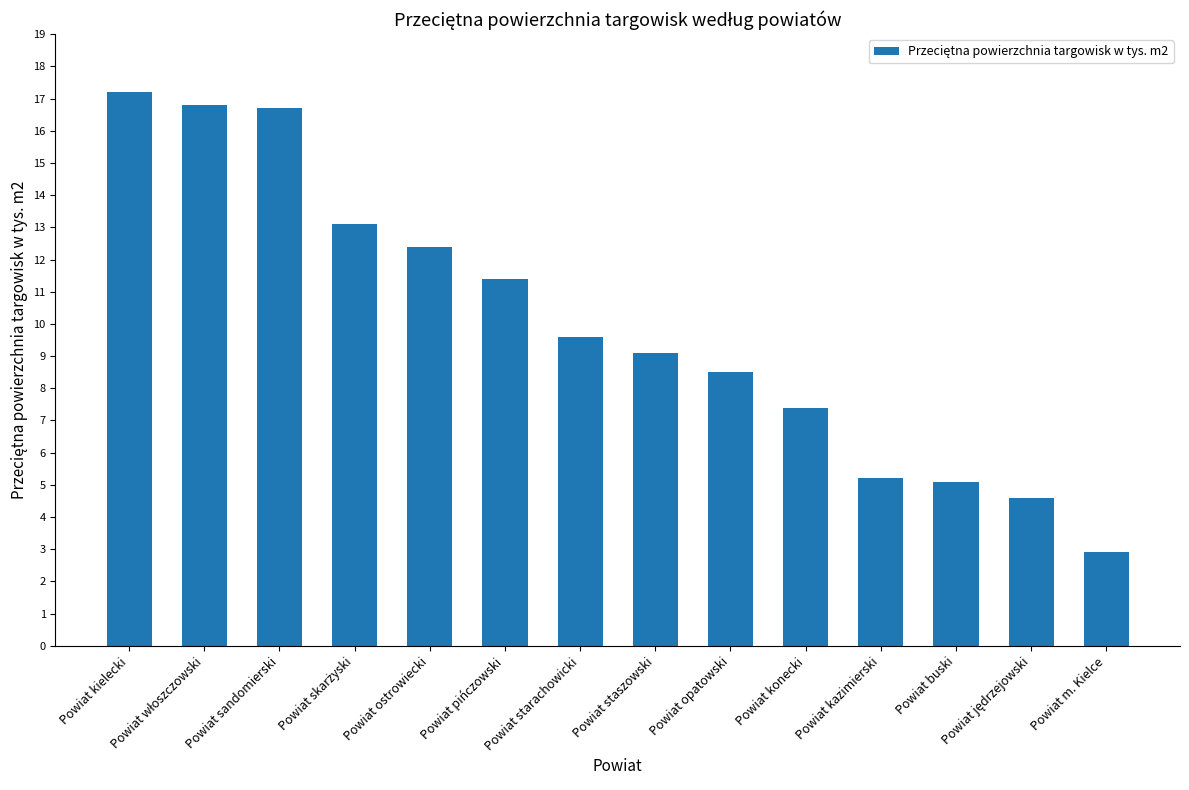

What is the difference between the second highest and minimum values?

13.9